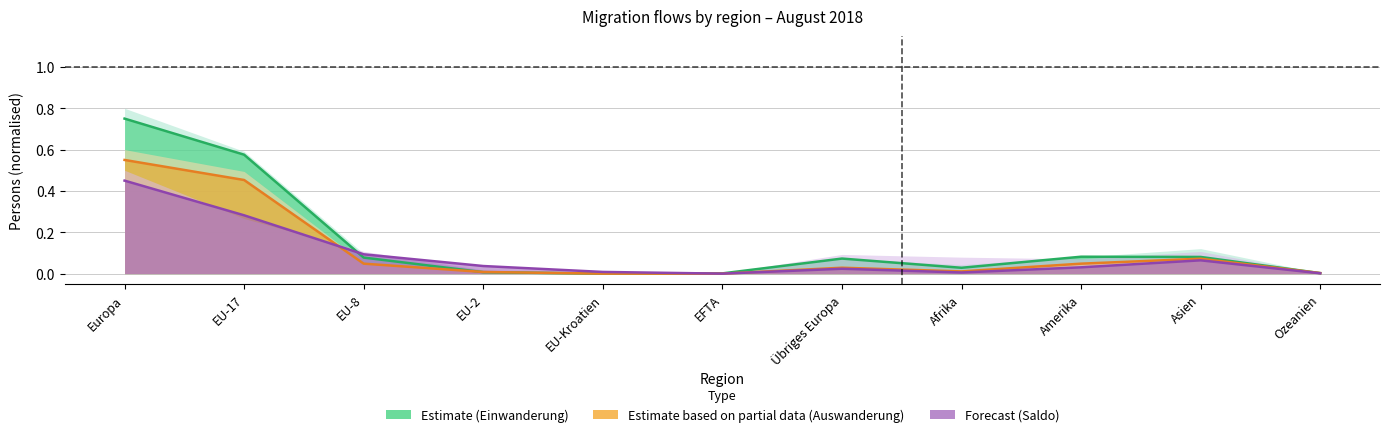

The Total Einwanderung series shows 0.6 at EU-17. True or false?

True